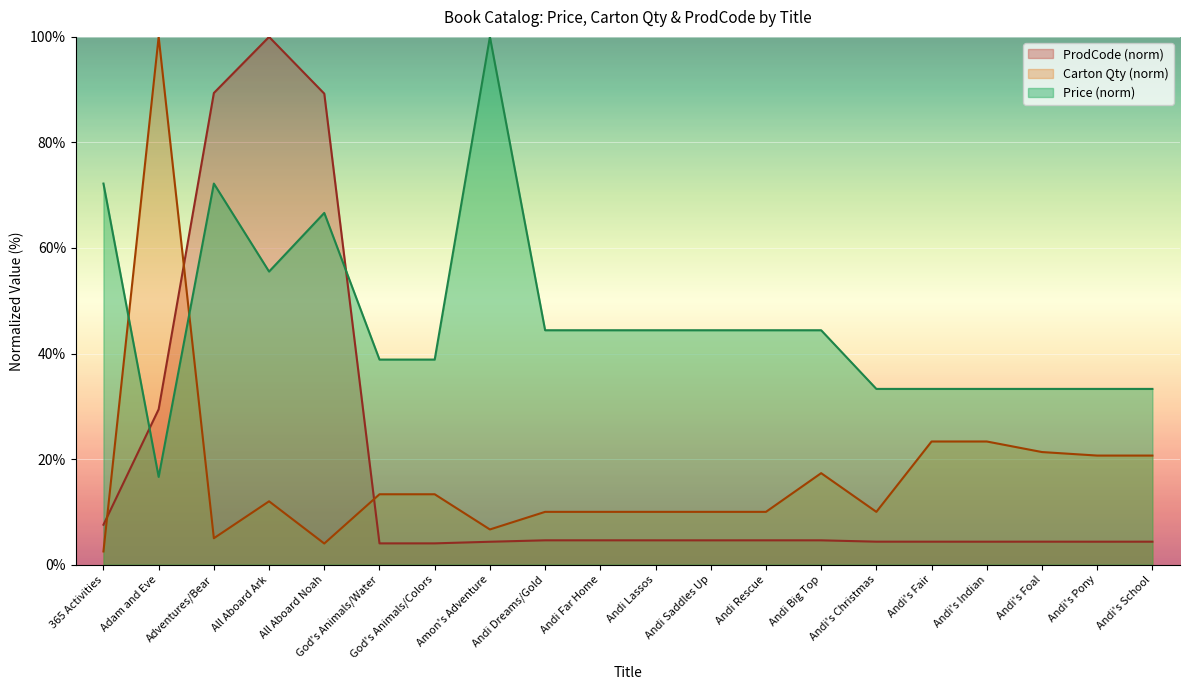

The value of Carton Qty at God's Animals/Colors is 13.3. True or false?

True